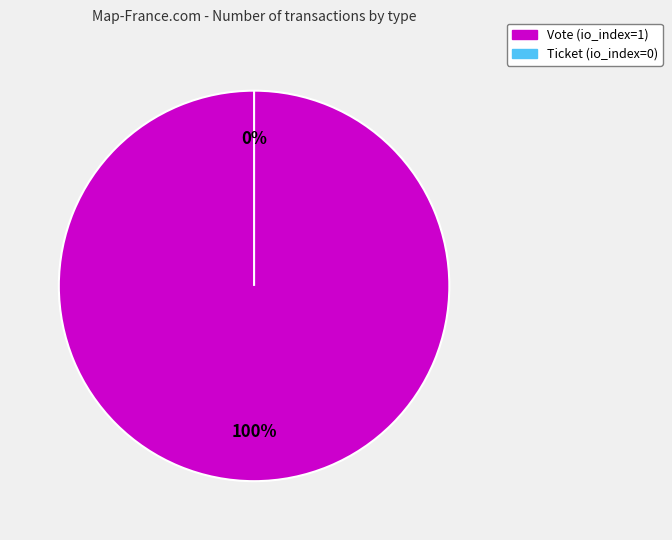

How many segments does this pie chart have?

2